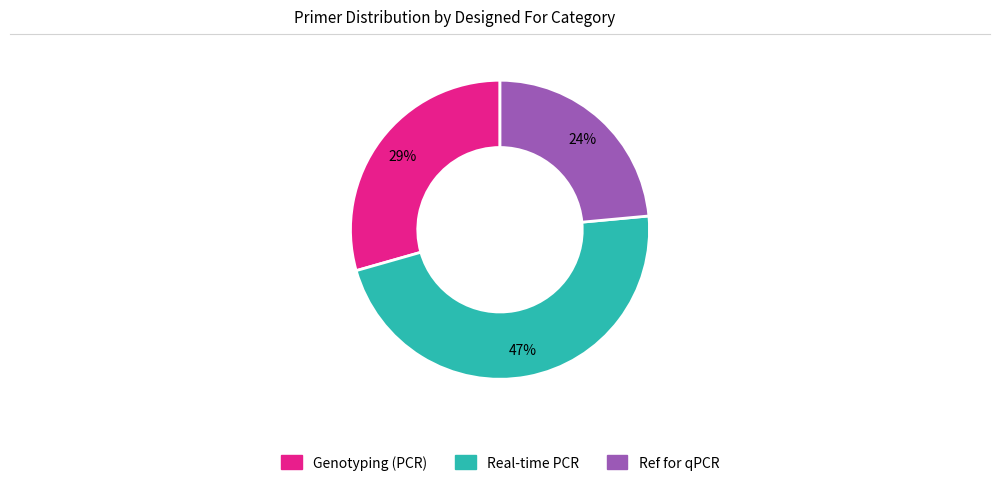

True or false: Genotyping (PCR) accounts for 40% of the total.

False